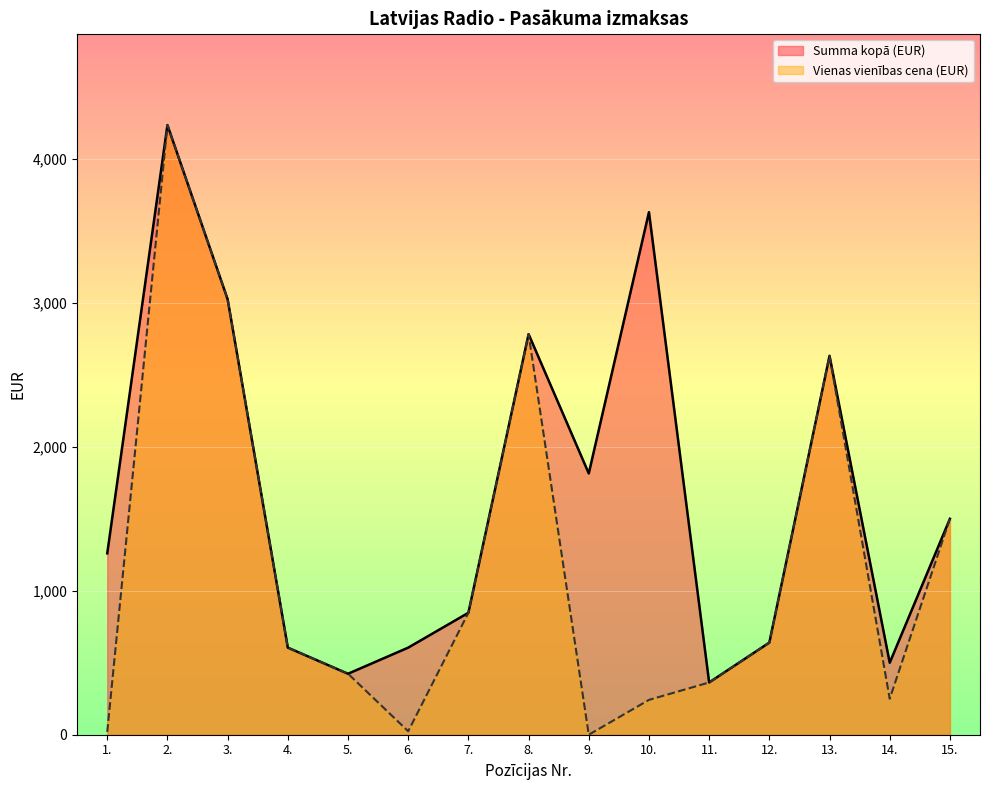

Reading right to left, what are all the values shown in this chart?

Summa kopā (EUR): 1500.0	500.0	2632.0	640.0	363.0	3630.0	1815.0	2783.0	847.0	605.0	423.5	605.0	3025.0	4235.0	1260.0
Vienas vienības cena (EUR): 1500.0	250.0	2632.0	640.0	363.0	242.0	0.0	2783.0	847.0	24.2	424.0	605.0	3025.0	4235.0	20.0